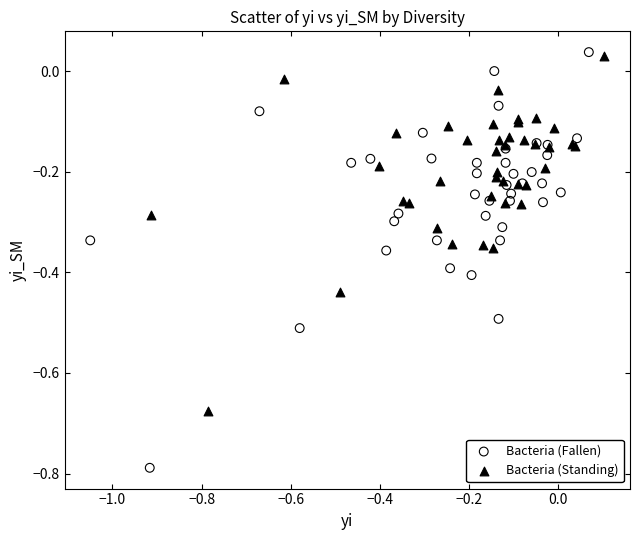

Which series reaches the minimum Y coordinate?

Bacteria (Fallen)